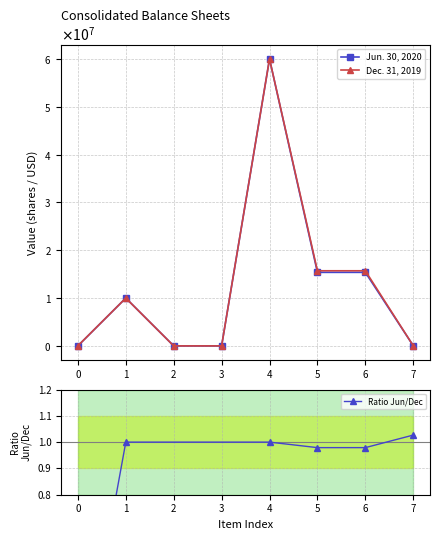

How many intersections are there between Dec. 31, 2019 and Jun. 30, 2020?

1